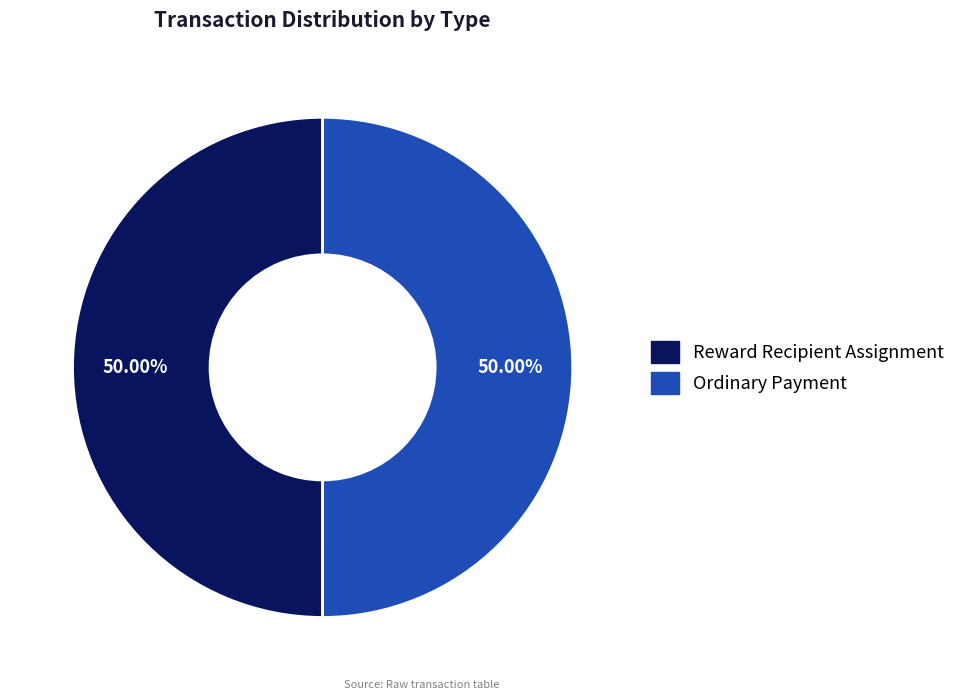

Do Reward Recipient Assignment and Ordinary Payment together represent more than half of the pie?

Yes